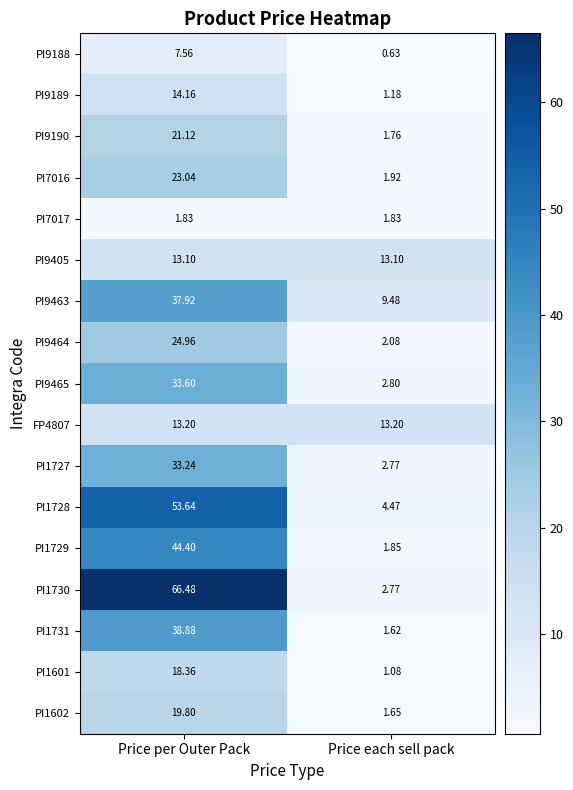

Which series changed the most between Price per Outer Pack and Price each sell pack?

PI1730